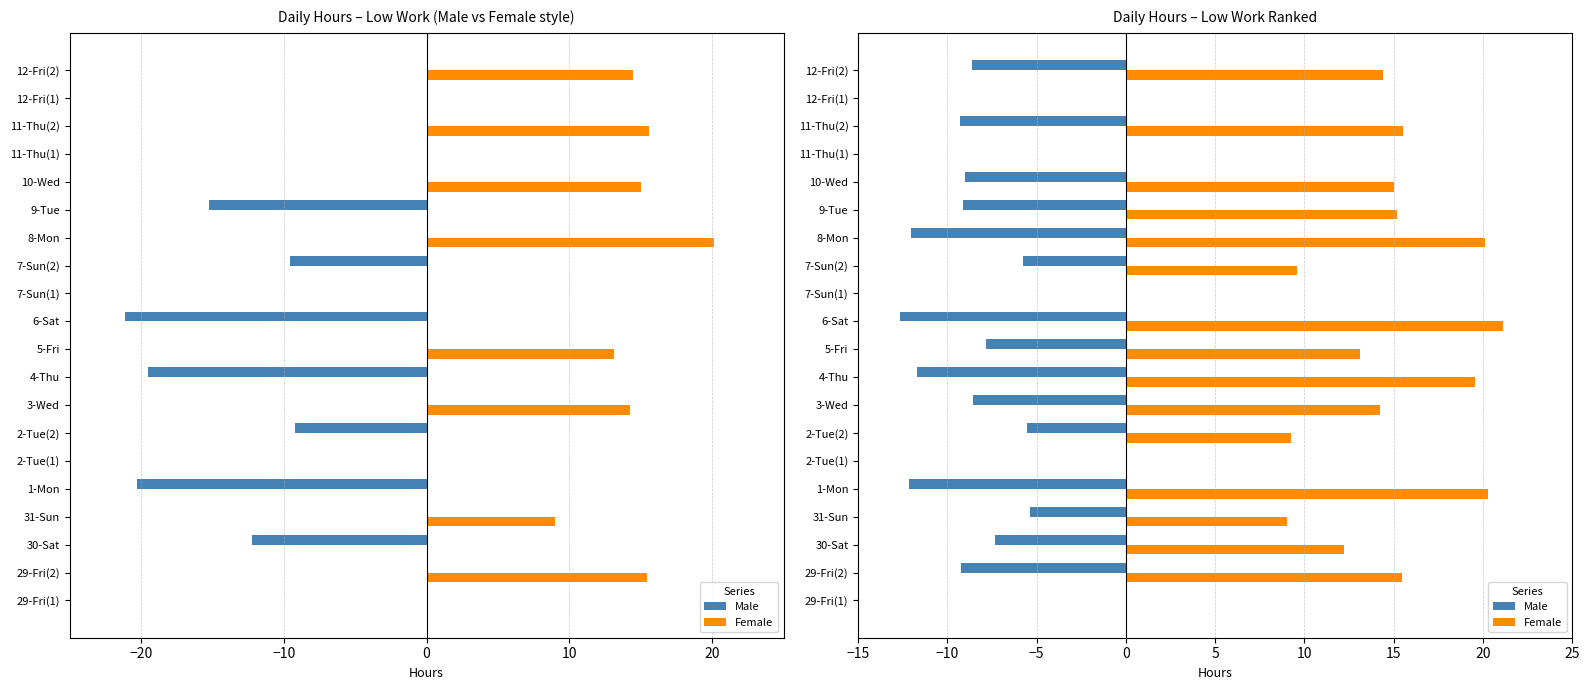

Are the bars grouped side by side (vs. stacked)?

Yes